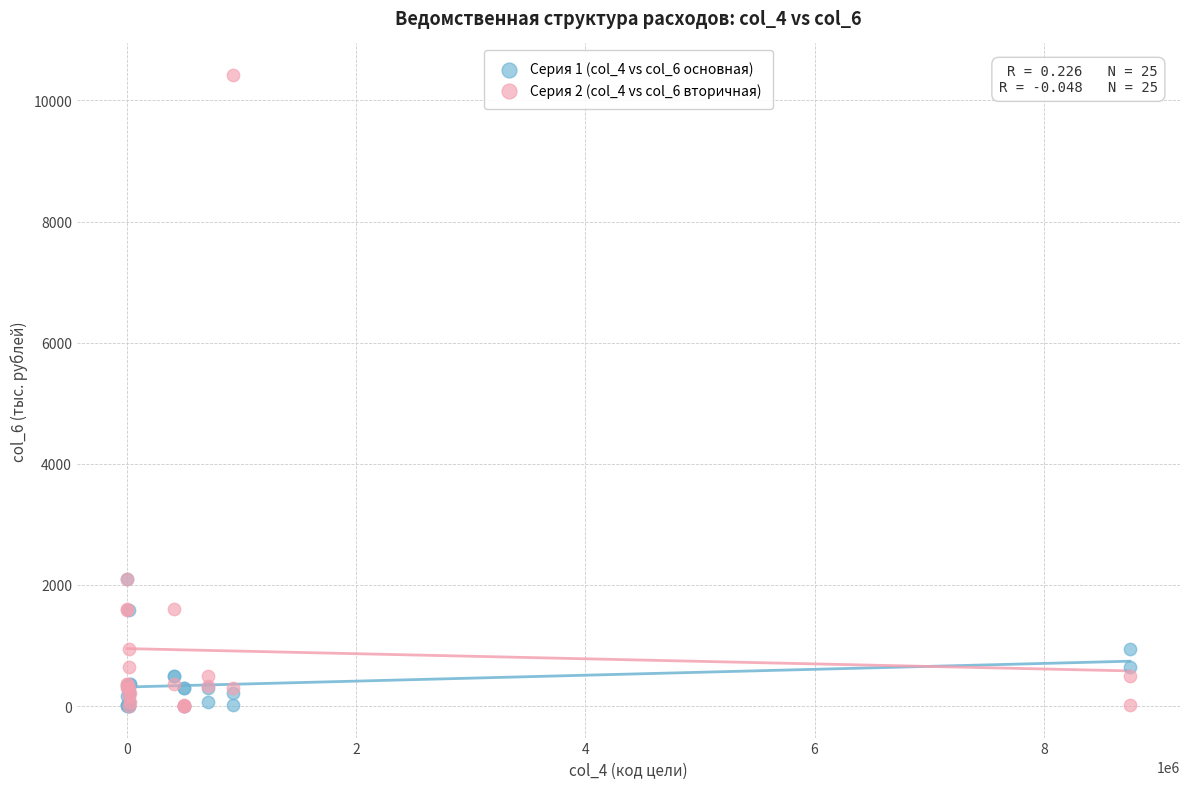

What are all the series names shown in the legend?

Серия 1 (col_4 vs col_6 основная), Серия 2 (col_4 vs col_6 вторичная)